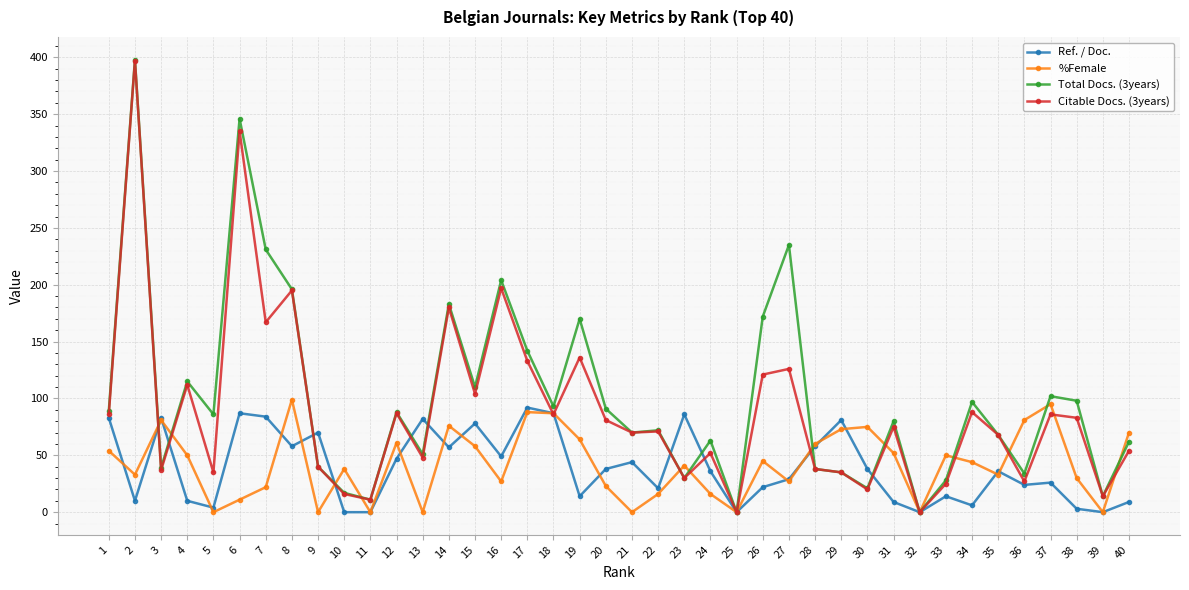

At which label does Total Docs. (3years) first exceed 86?

1